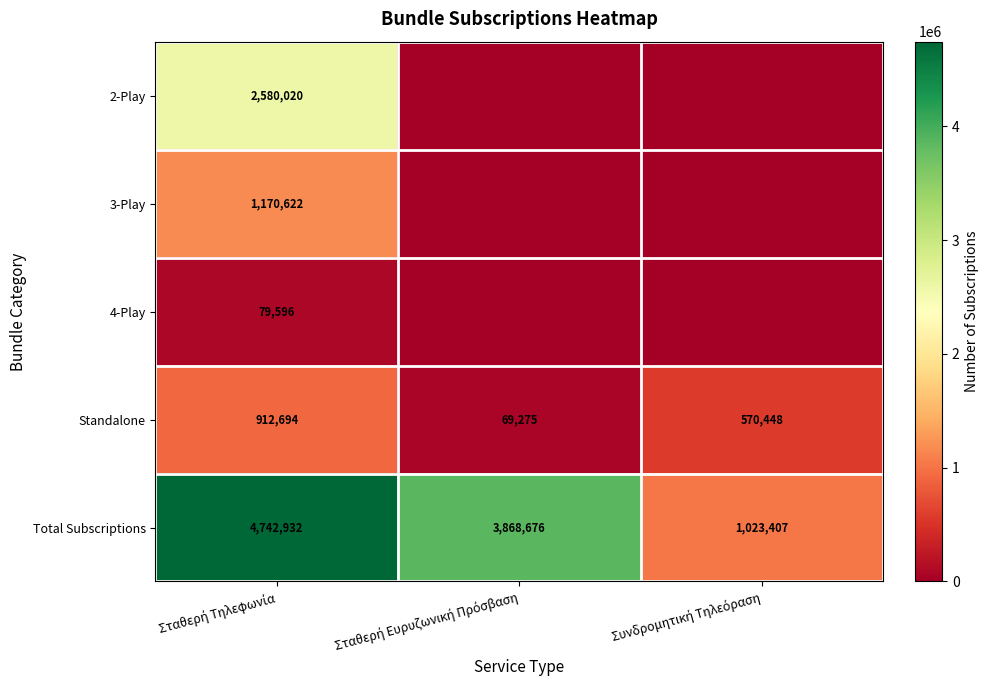

Count the Total Subscriptions values in the range 1023407 to 4742932.

3